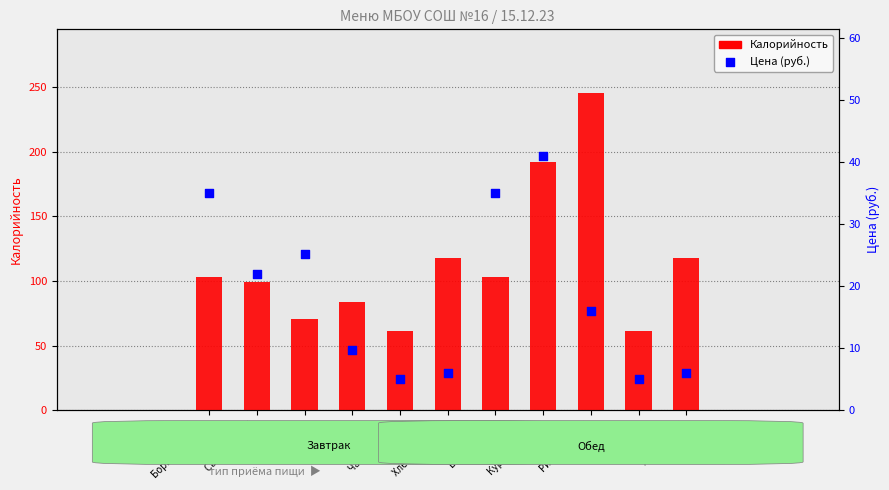

Which series has the largest Y range (max minus min)?

Калорийность